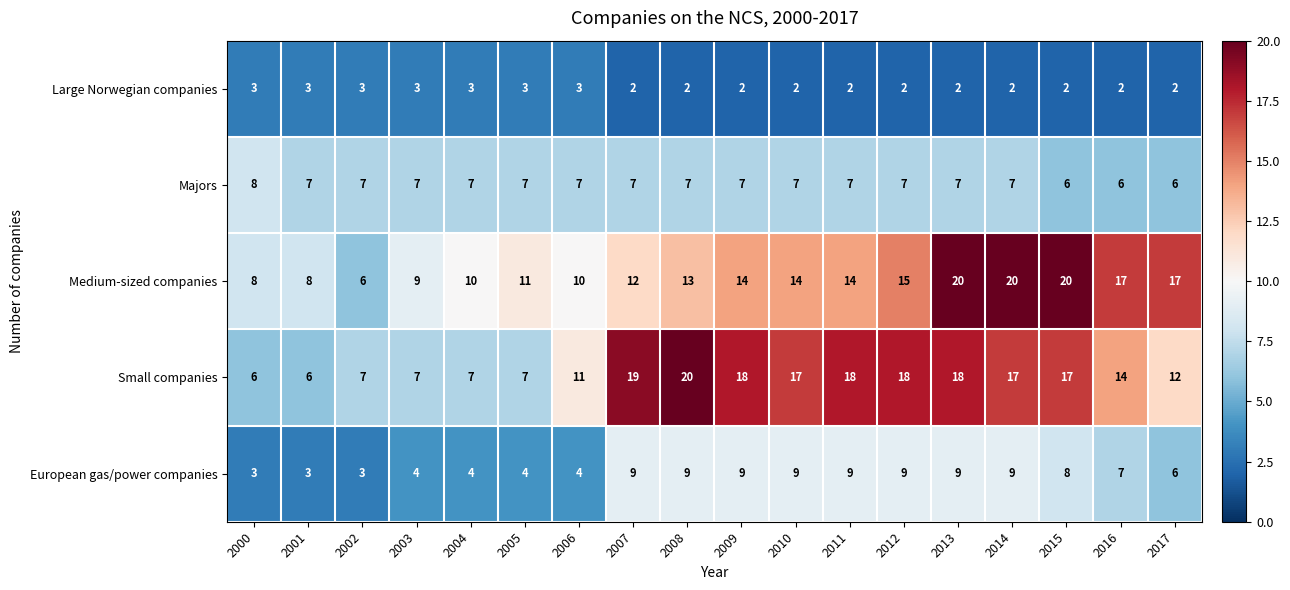

The value of European gas/power companies at 2011 is 4. True or false?

False